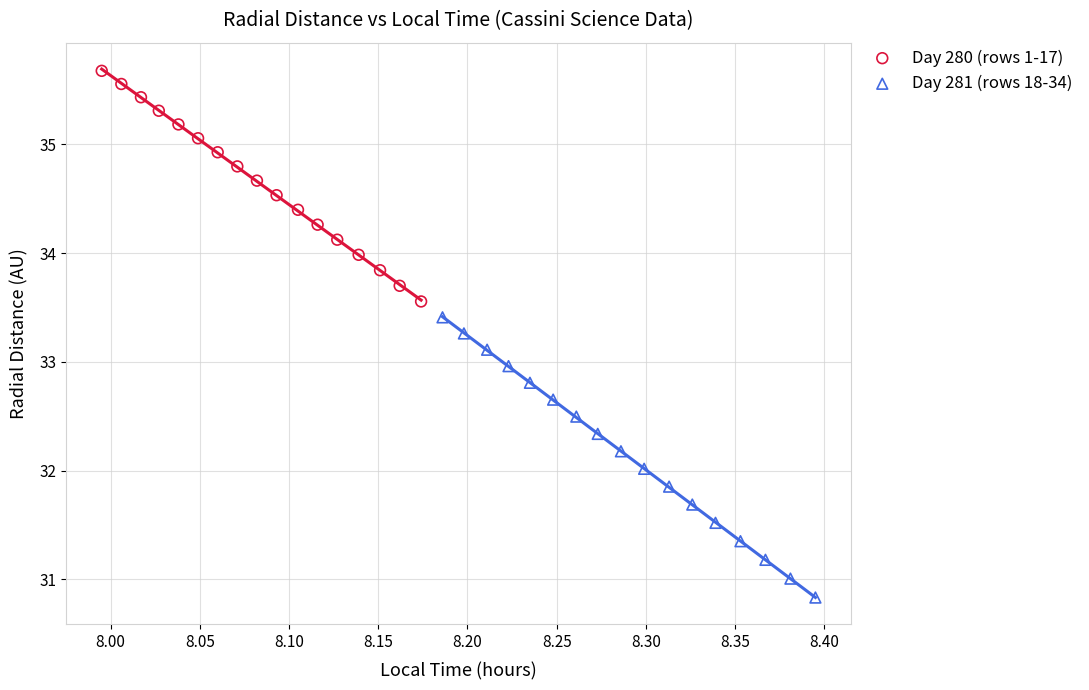

What are all the series names shown in the legend?

Day 280 (rows 1-17), Day 281 (rows 18-34)